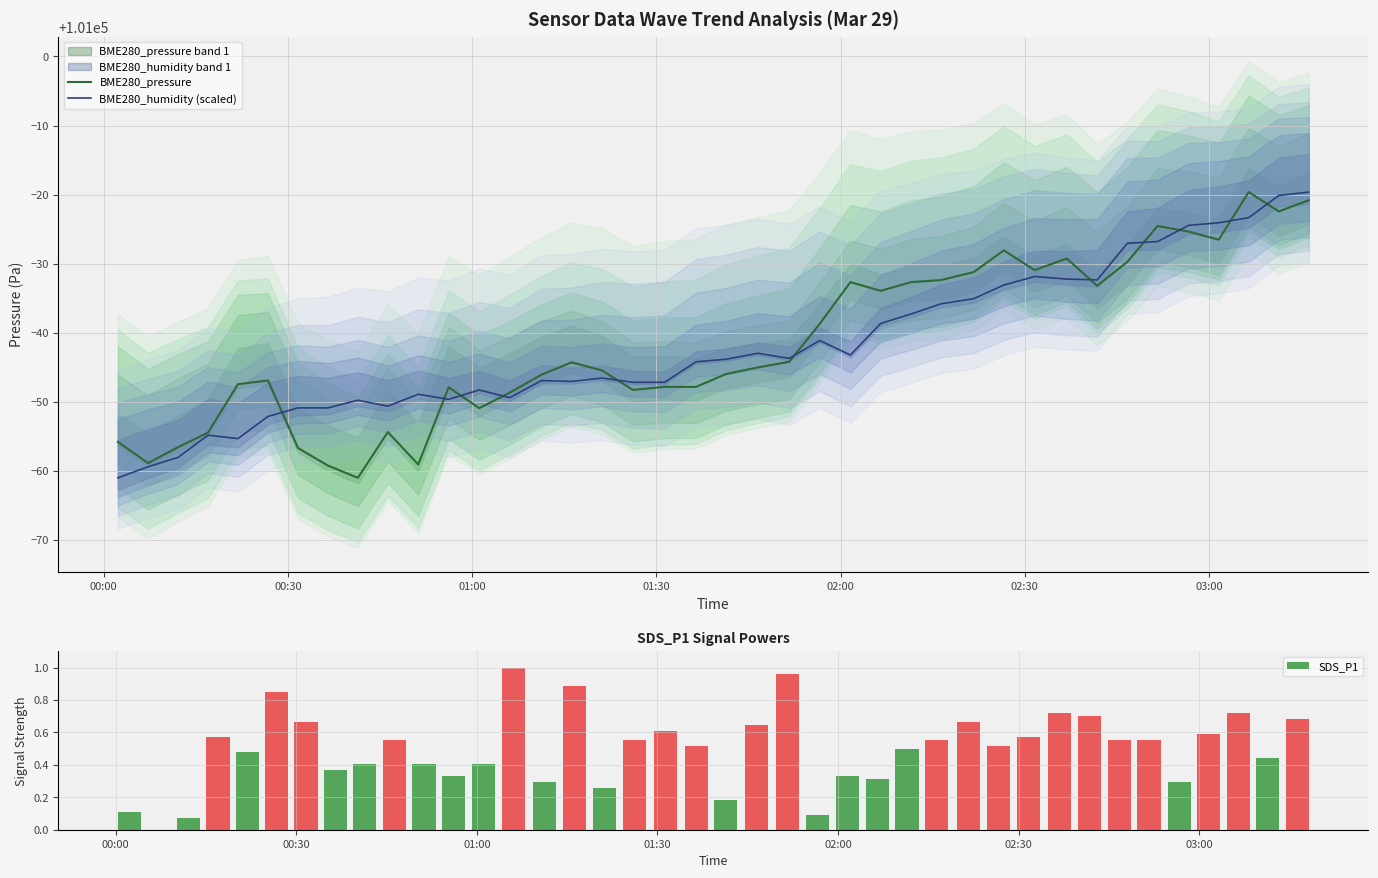

What is the maximum value for BME280_humidity (scaled)?

100980.4